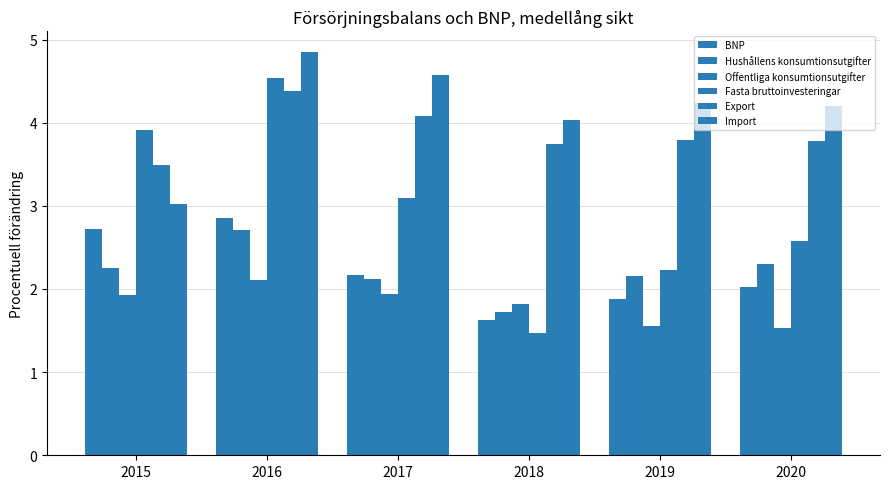

How many series are shown in this chart?

6